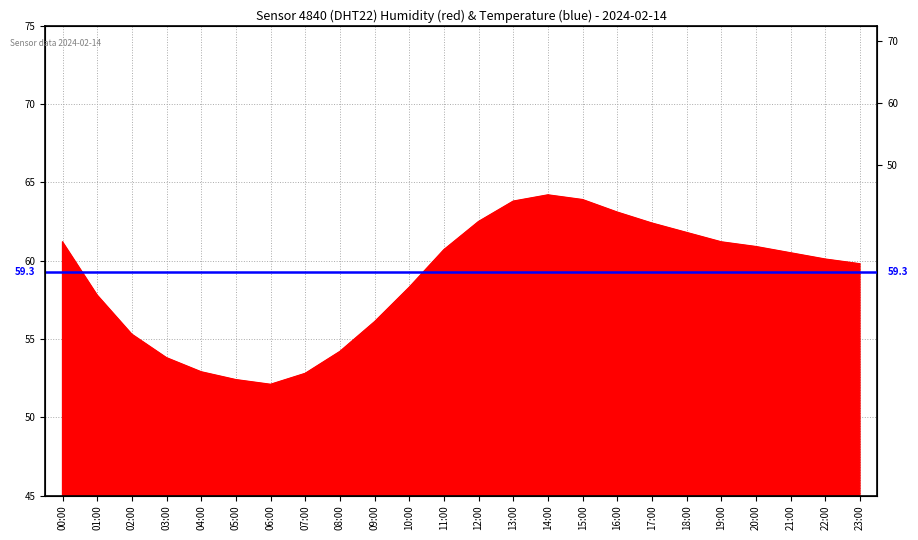

Reading right to left, extract all data points from this chart.

23:00=59.8	22:00=60.1	21:00=60.5	20:00=60.9	19:00=61.2	18:00=61.8	17:00=62.4	16:00=63.1	15:00=63.9	14:00=64.2	13:00=63.8	12:00=62.5	11:00=60.7	10:00=58.3	09:00=56.1	08:00=54.2	07:00=52.8	06:00=52.1	05:00=52.4	04:00=52.9	03:00=53.8	02:00=55.3	01:00=57.8	00:00=61.2